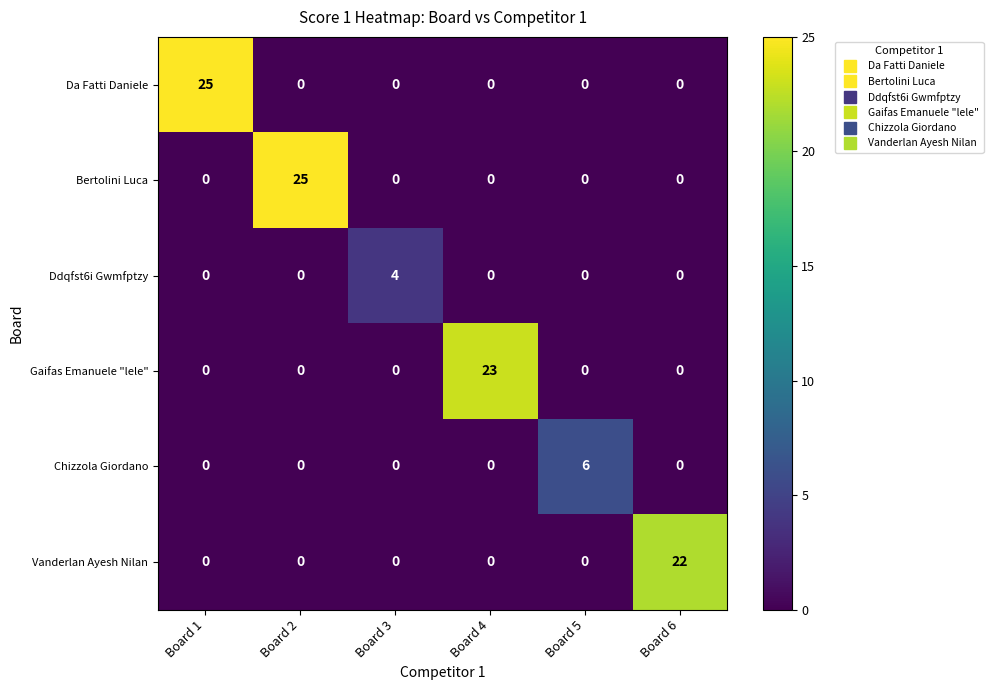

At which label does Gaifas Emanuele "lele" reach its peak?

Board 4